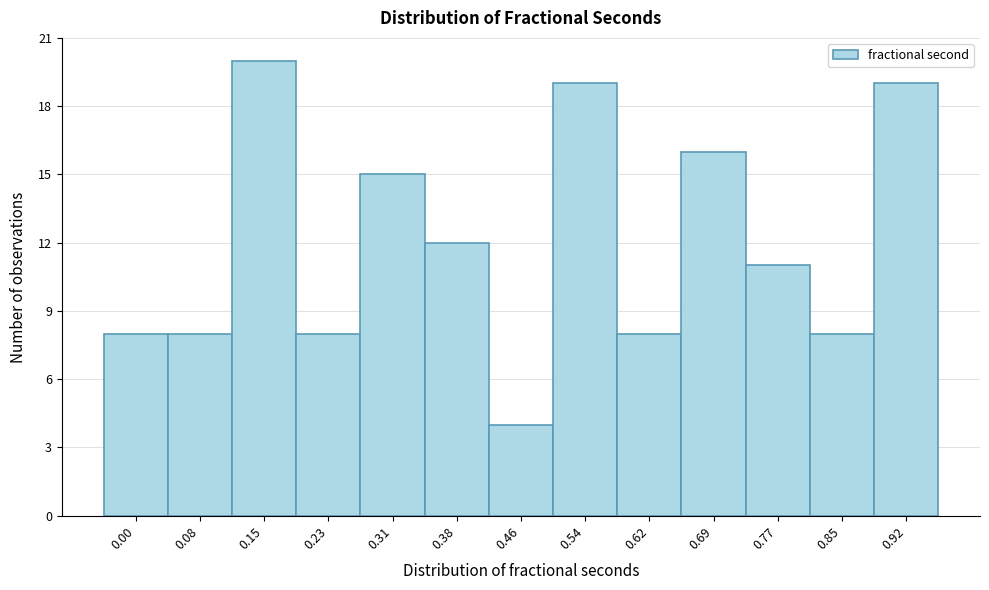

Reading left to right, list all the values displayed in this chart.

8	8	20	8	15	12	4	19	8	16	11	8	19